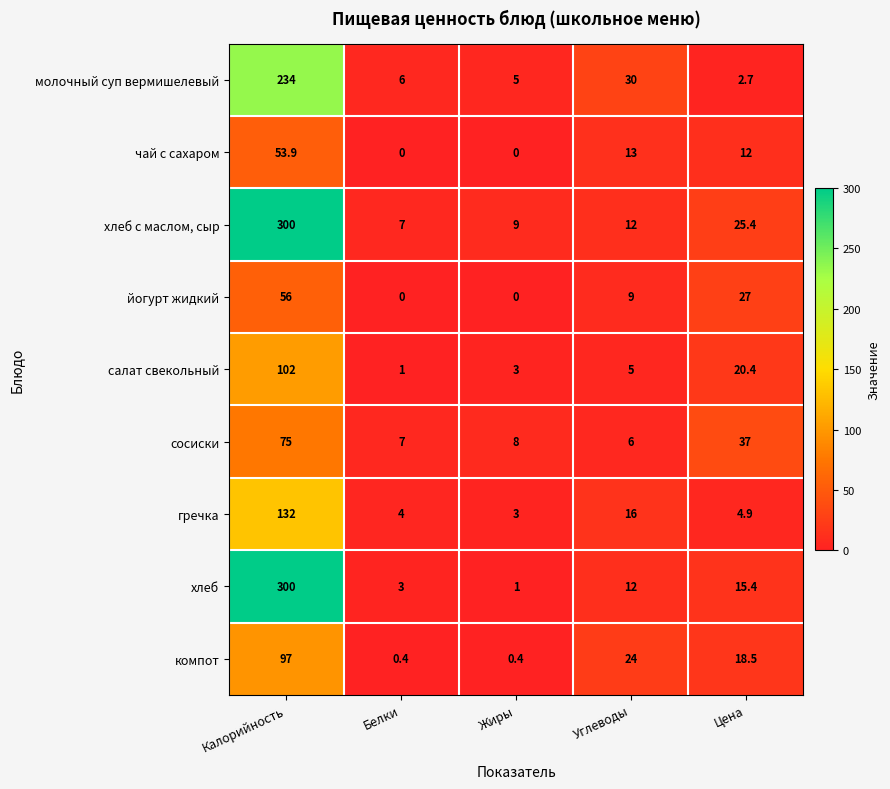

Rank the series at Цена from lowest to highest value.

молочный суп вермишелевый, гречка, чай с сахаром, хлеб, компот, салат свекольный, хлеб с маслом, сыр, йогурт жидкий, сосиски